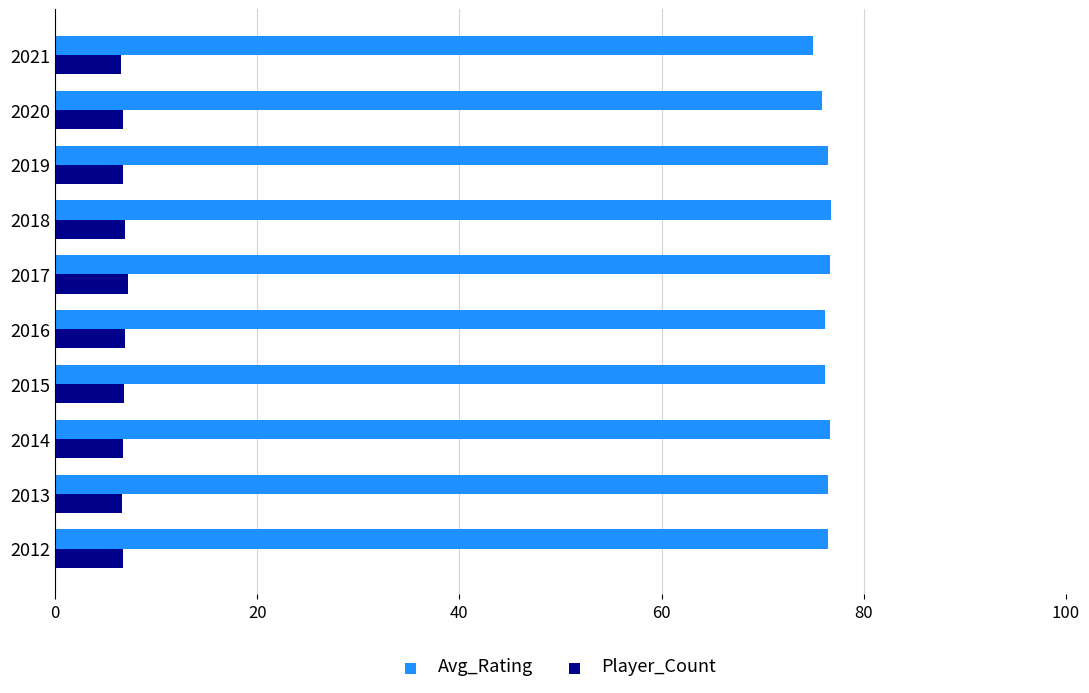

What is the highest value of the Avg_Rating series?

76.8